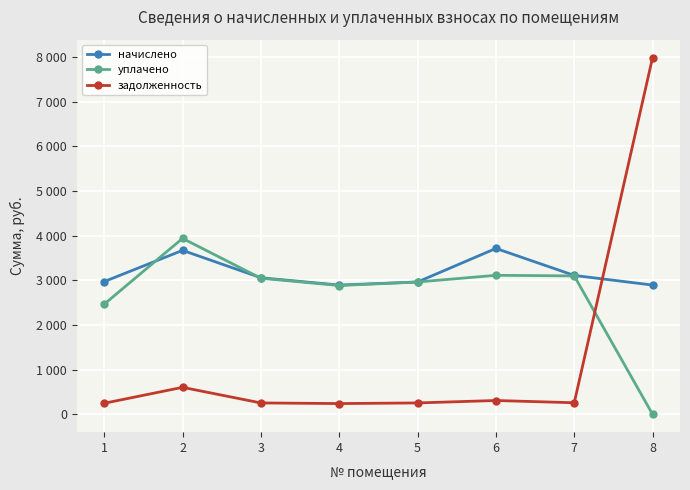

Reading left to right, transcribe all the data shown in this chart.

начислено: 2972.2	3672.0	3058.6	2894.4	2963.5	3715.2	3110.4	2894.4
уплачено: 2466.5	3939.8	3047.9	2884.3	2963.5	3113.3	3099.6	0.0
задолженность: 247.7	604.4	254.9	241.2	255.2	309.6	259.2	7990.6